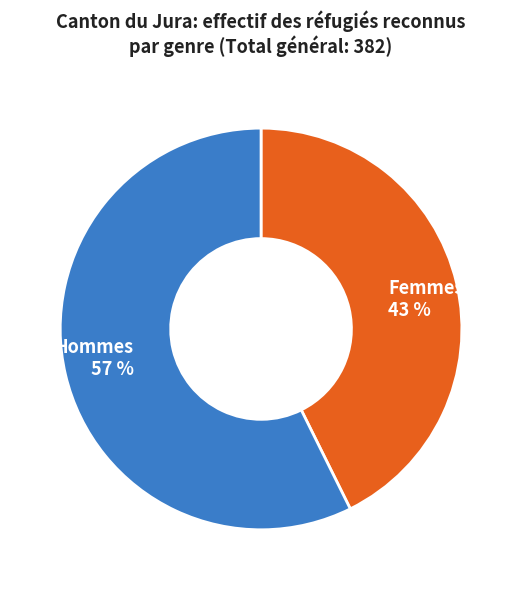

Does Hommes represent more than half of the total?

Yes